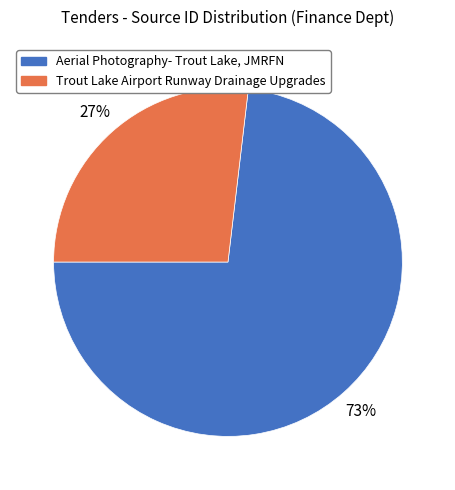

The Aerial Photography- Trout Lake, JMRFN slice represents 73% of the pie. True or false?

True